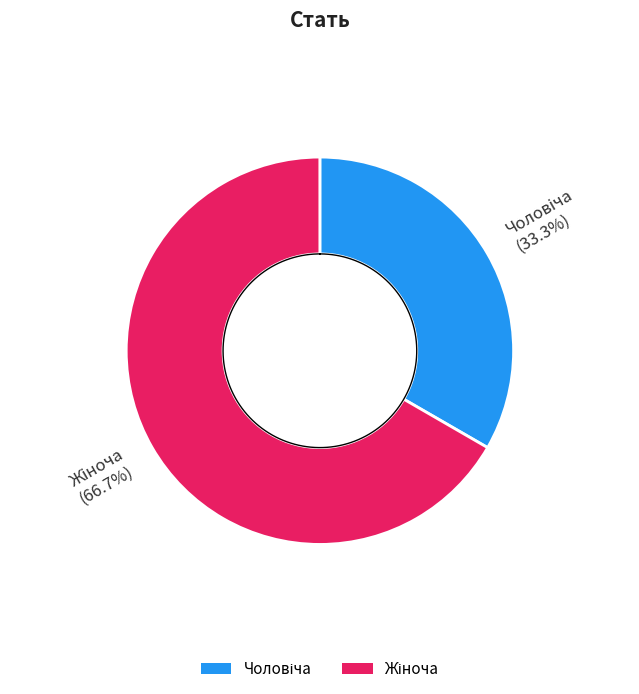

The Чоловіча slice represents 33% of the pie. True or false?

True